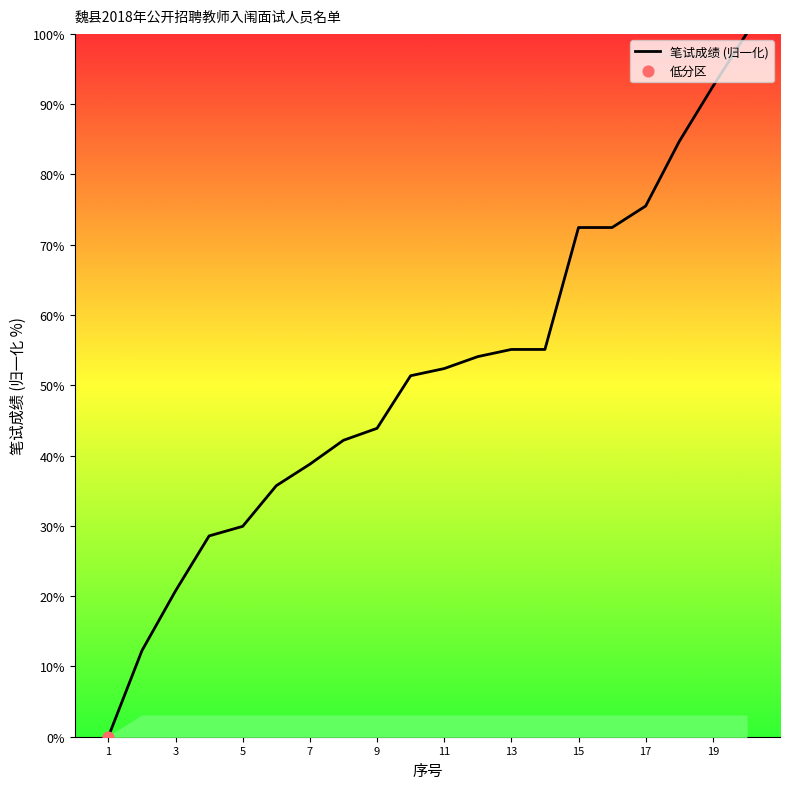

What is the difference between the maximum and minimum values?

100.0